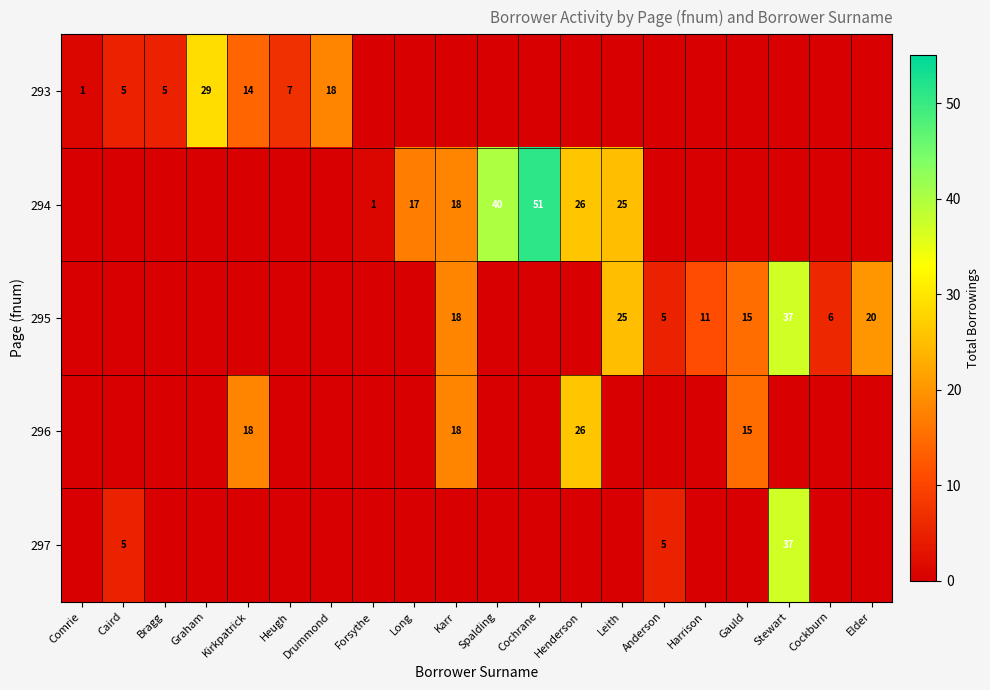

What is the difference between the highest and lowest values at Comrie?

1